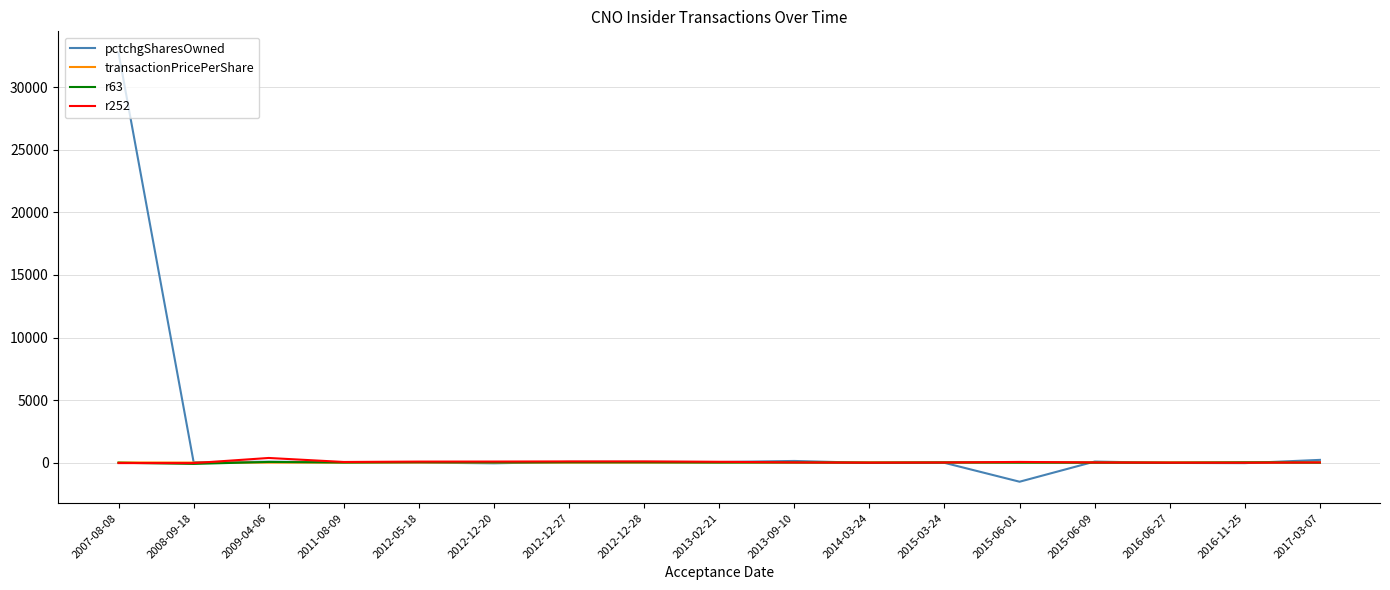

Which category has the lowest value in the pctchgSharesOwned series?

2015-06-01